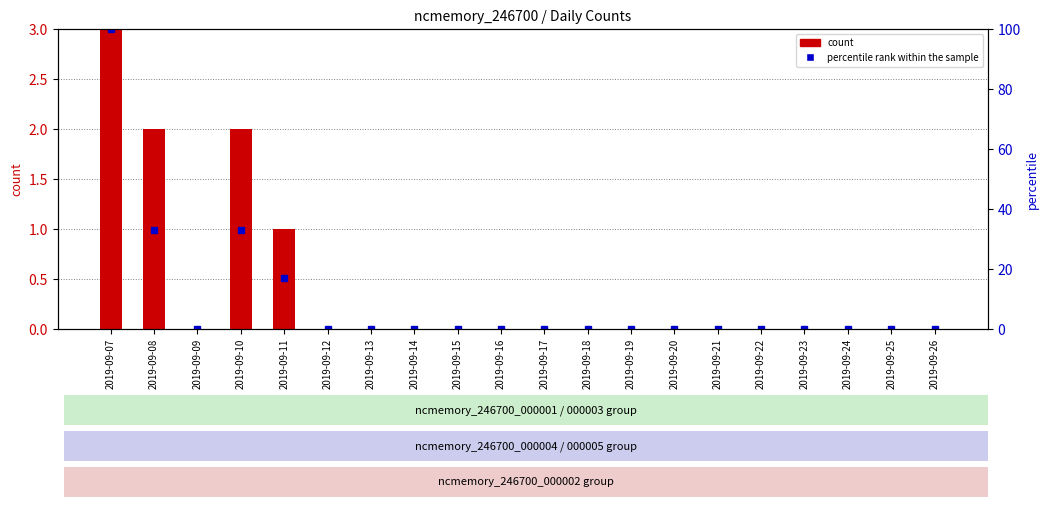

Which category has the lowest value in the count series?

2019-09-09